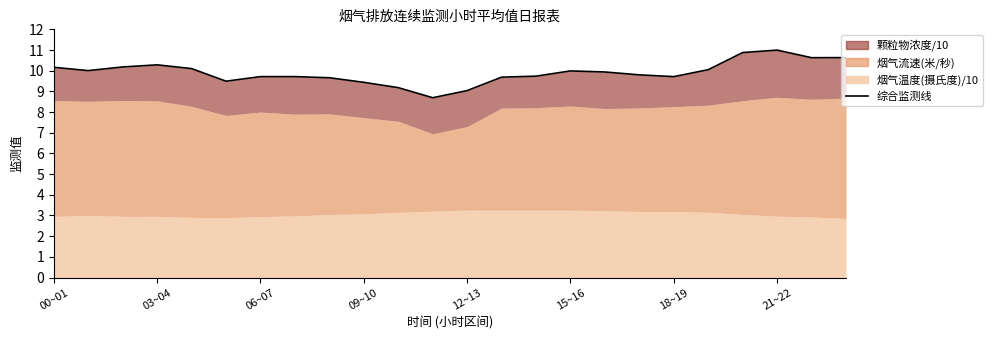

Reading left to right, transcribe all the data shown in this chart.

10.2	10.0	10.2	10.3	10.1	9.5	9.7	9.7	9.7	9.4	9.2	8.7	9.0	9.7	9.7	10.0	9.9	9.8	9.7	10.0	10.9	11.0	10.6	10.6